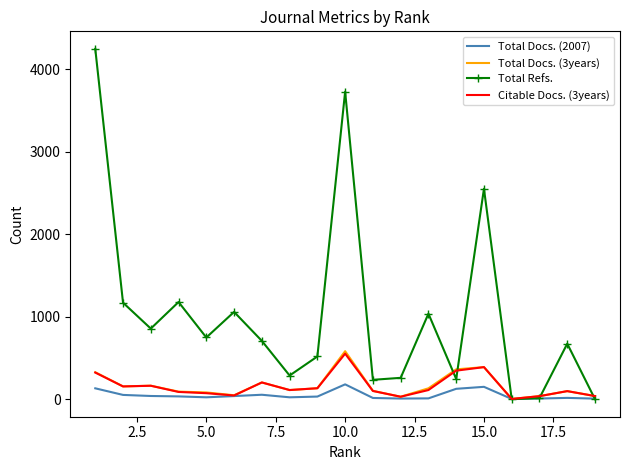

Which series has the widest spread of values?

Total Refs.